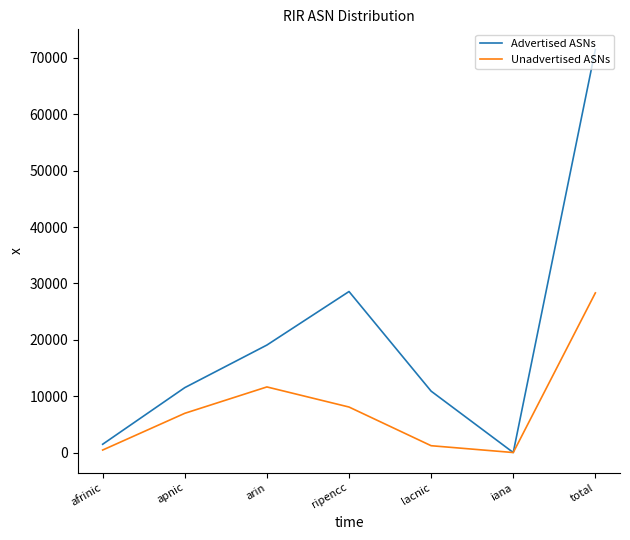

At which label does Advertised ASNs reach its peak?

total